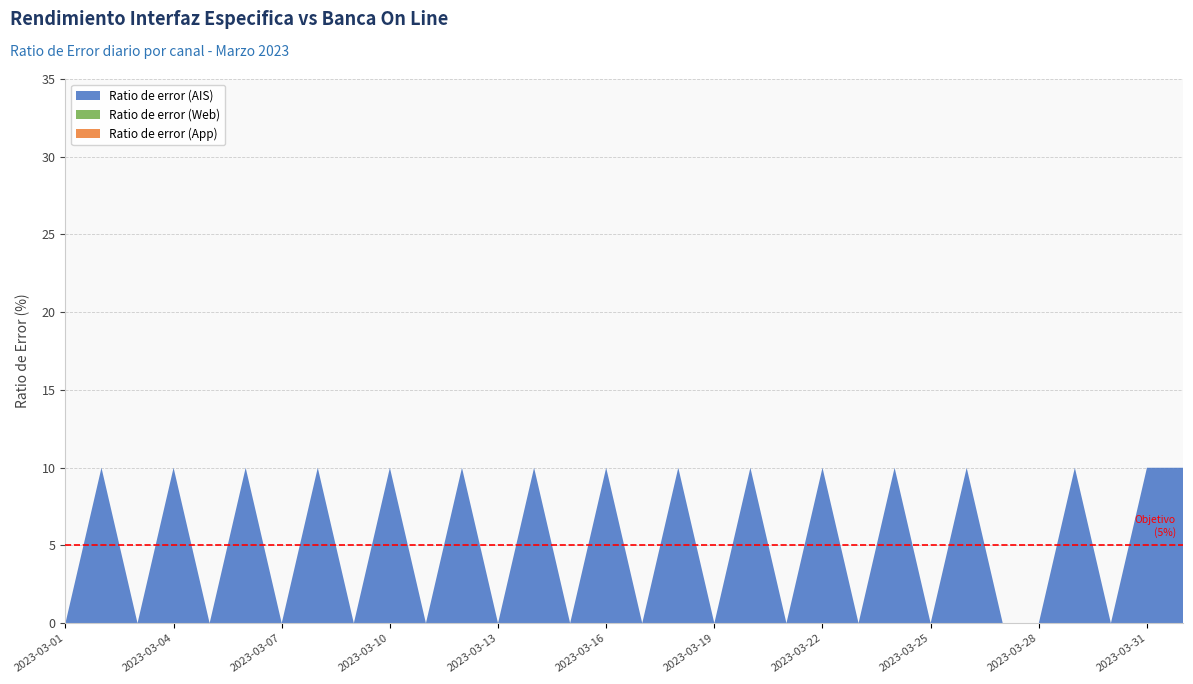

Reading left to right, transcribe all the data shown in this chart.

Ratio de error (AIS): 2023-03-01=0	2023-03-02=10	2023-03-03=0	2023-03-04=10	2023-03-05=0	2023-03-06=10	2023-03-07=0	2023-03-08=10	2023-03-09=0	2023-03-10=10	2023-03-11=0	2023-03-12=10	2023-03-13=0	2023-03-14=10	2023-03-15=0	2023-03-16=10	2023-03-17=0	2023-03-18=10	2023-03-19=0	2023-03-20=10	2023-03-21=0	2023-03-22=10	2023-03-23=0	2023-03-24=10	2023-03-25=0	2023-03-26=10	2023-03-27=0	2023-03-28=0	2023-03-29=10	2023-03-30=0	2023-03-31=10	Resultado Mes=10
Ratio de error (Web): 2023-03-01=0	2023-03-02=0	2023-03-03=0	2023-03-04=0	2023-03-05=0	2023-03-06=0	2023-03-07=0	2023-03-08=0	2023-03-09=0	2023-03-10=0	2023-03-11=0	2023-03-12=0	2023-03-13=0	2023-03-14=0	2023-03-15=0	2023-03-16=0	2023-03-17=0	2023-03-18=0	2023-03-19=0	2023-03-20=0	2023-03-21=0	2023-03-22=0	2023-03-23=0	2023-03-24=0	2023-03-25=0	2023-03-26=0	2023-03-27=0	2023-03-28=0	2023-03-29=0	2023-03-30=0	2023-03-31=0	Resultado Mes=0
Ratio de error (App): 2023-03-01=0	2023-03-02=0	2023-03-03=0	2023-03-04=0	2023-03-05=0	2023-03-06=0	2023-03-07=0	2023-03-08=0	2023-03-09=0	2023-03-10=0	2023-03-11=0	2023-03-12=0	2023-03-13=0	2023-03-14=0	2023-03-15=0	2023-03-16=0	2023-03-17=0	2023-03-18=0	2023-03-19=0	2023-03-20=0	2023-03-21=0	2023-03-22=0	2023-03-23=0	2023-03-24=0	2023-03-25=0	2023-03-26=0	2023-03-27=0	2023-03-28=0	2023-03-29=0	2023-03-30=0	2023-03-31=0	Resultado Mes=0